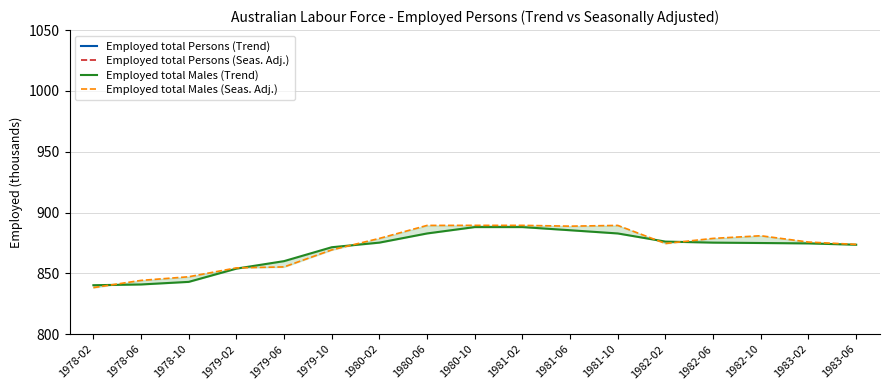

The value of Employed total Persons (Seas. Adj.) at 1979-06 is 1531.8. True or false?

True